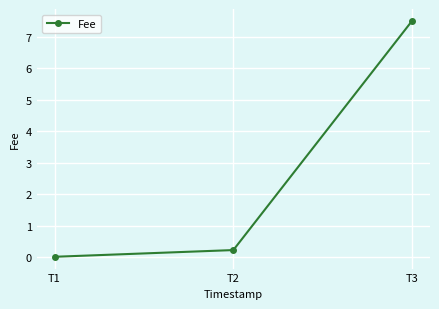

True or false: the data shows 10.9 at T3.

False